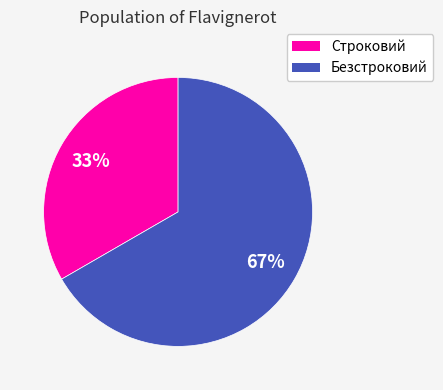

Between Строковий and Безстроковий, which is larger?

Безстроковий